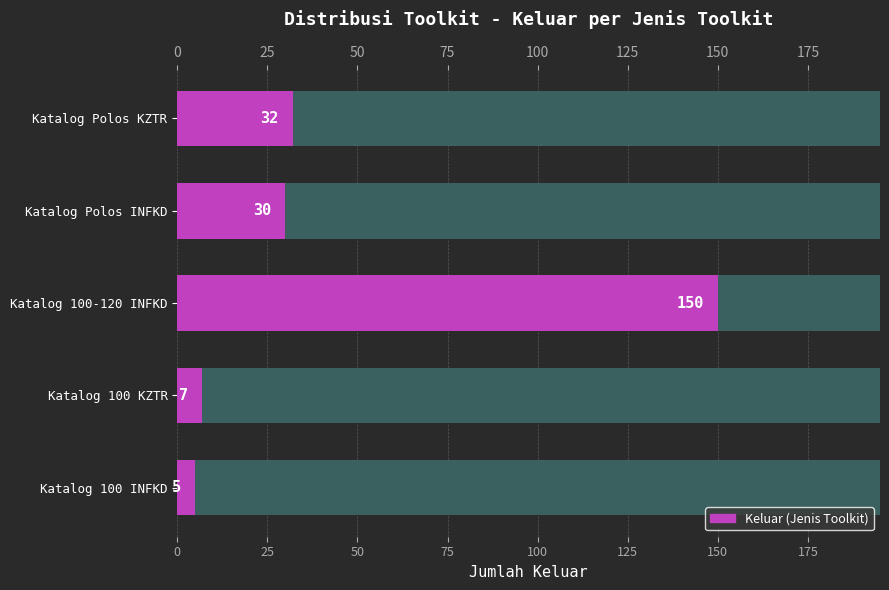

How many data points are less than 30?

2